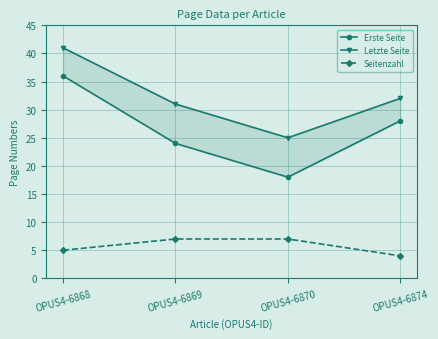

What is the greatest value displayed?

41